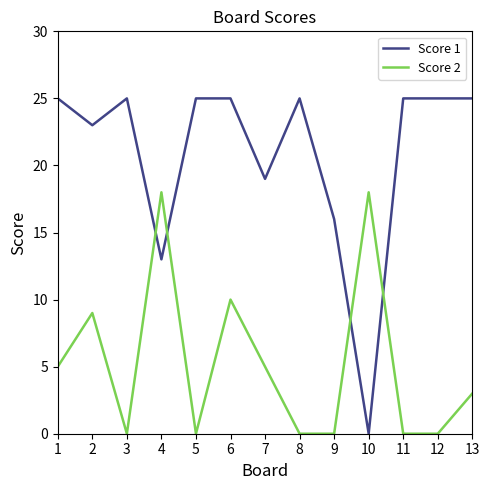

What is the average value of the Score 2 series?

5